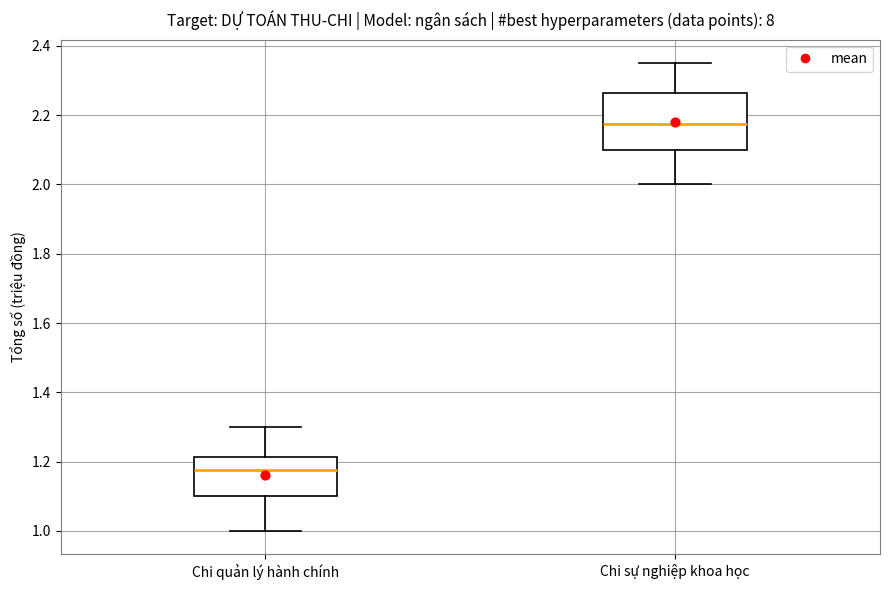

Reading left to right, read every box against the y-axis: the position of its median line, the range the box covers, and the ends of its whiskers. The values are not printed on the chart, so give them approximately, as read against the axis.

Chi quản lý hành chính: median 1.18, box 1.10 to 1.22, whiskers 1.00 to 1.30
Chi sự nghiệp khoa học: median 2.18, box 2.10 to 2.26, whiskers 2.00 to 2.36